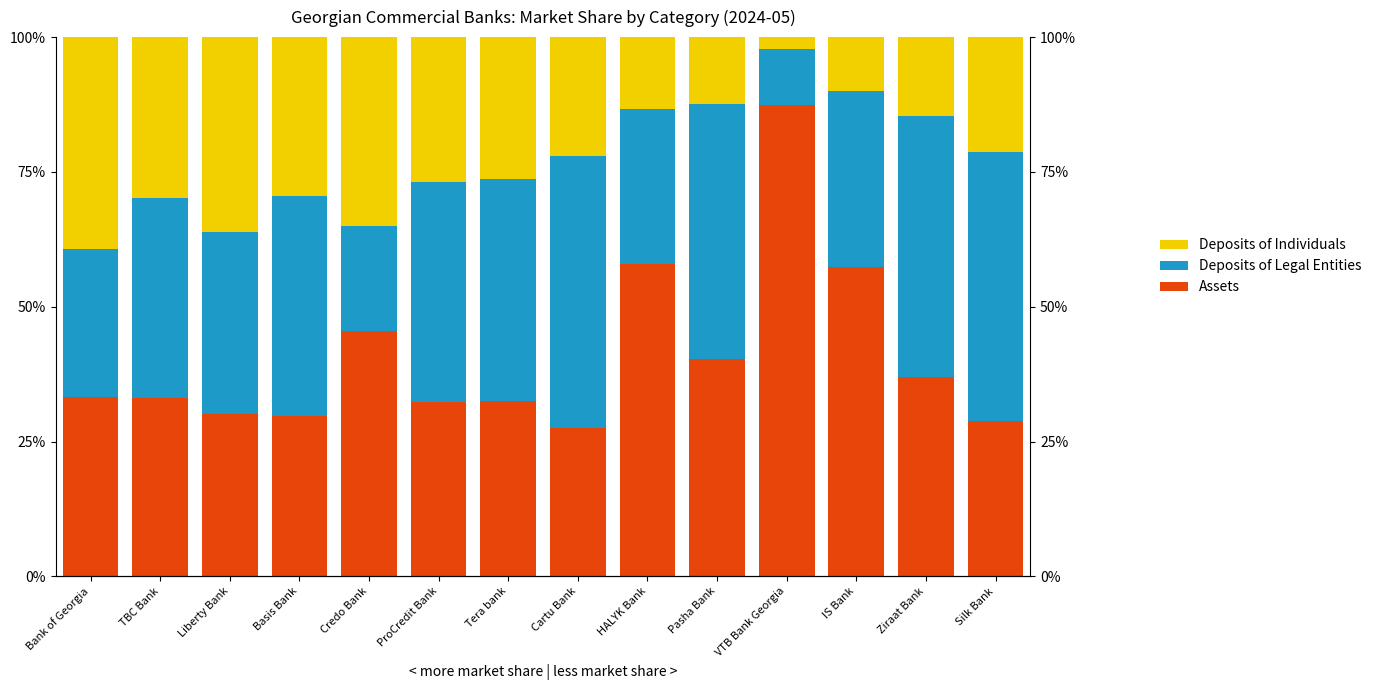

Where is Deposits of Legal Entities nearest to the value 0?

VTB Bank Georgia